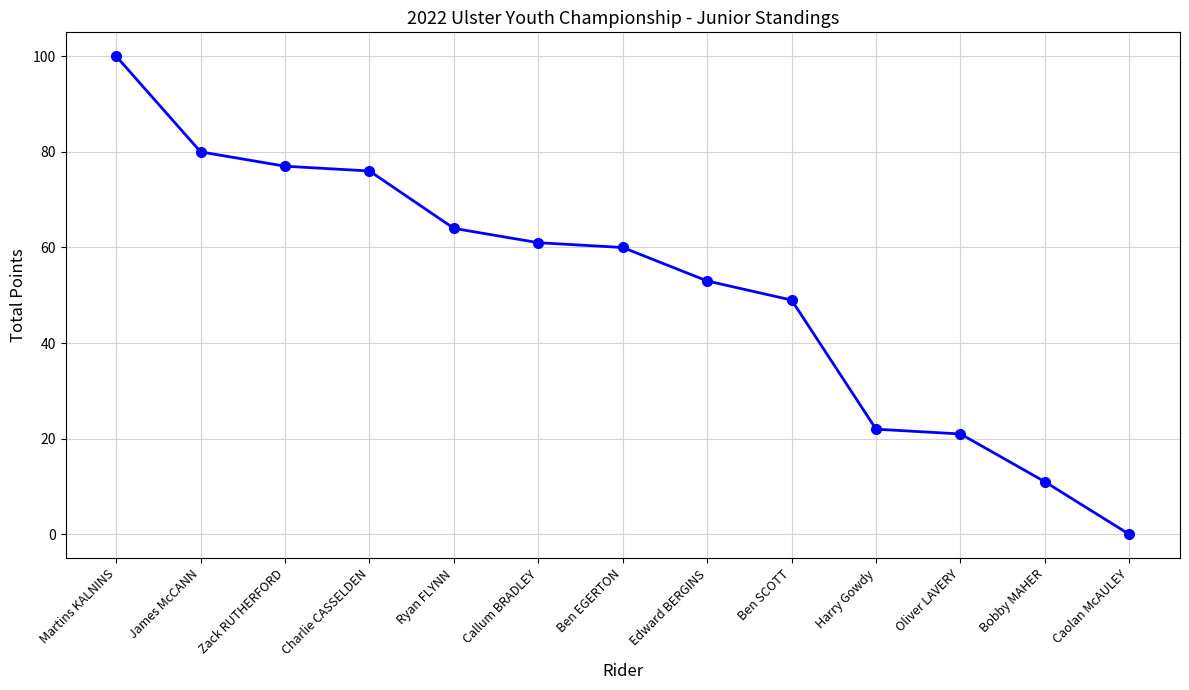

Reading left to right, transcribe all the data shown in this chart.

100	80	77	76	64	61	60	53	49	22	21	11	0